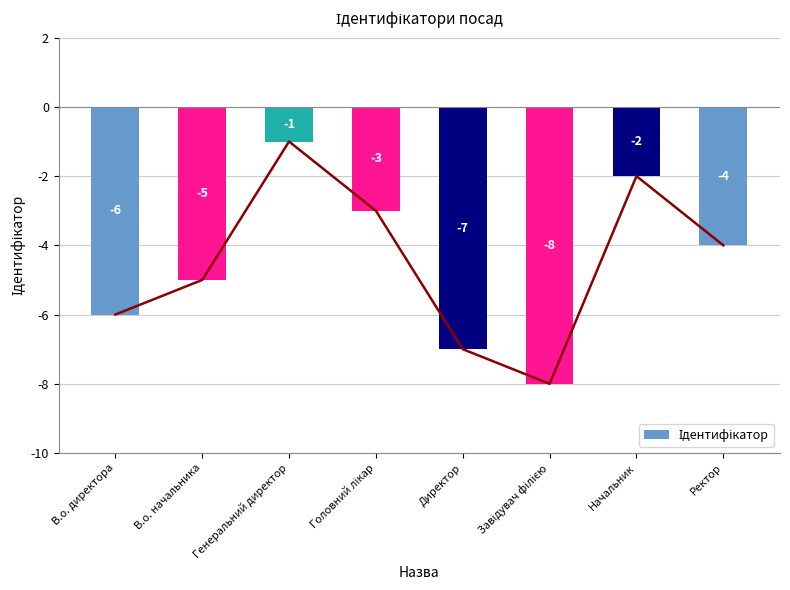

The chart shows a value of -8 at В.о. директора. True or false?

False